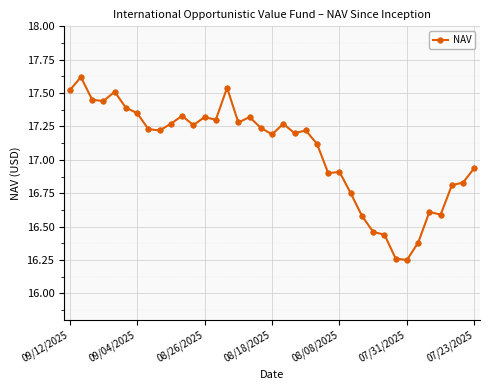

True or false: the data has more than 1 interior local peaks.

True